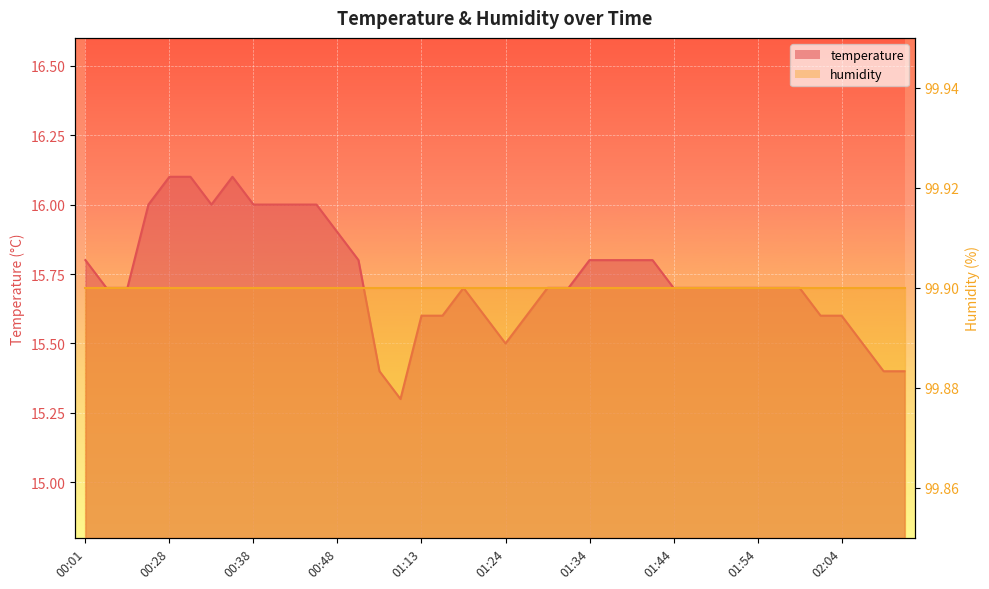

What is the change in value from 00:51 to 01:02?

-0.4